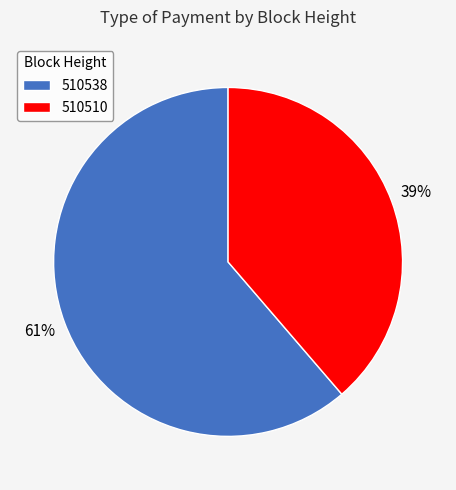

The 510510 slice represents 48% of the pie. True or false?

False